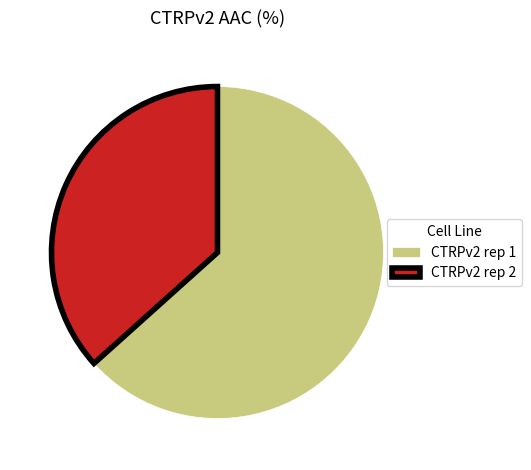

What is the largest slice in the pie chart?

CTRPv2 rep 1